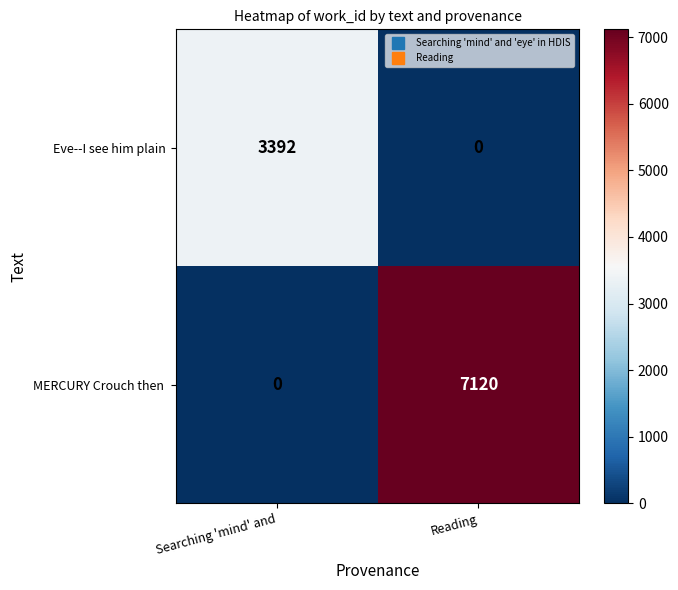

What is the difference between the highest and lowest values at Reading?

7120